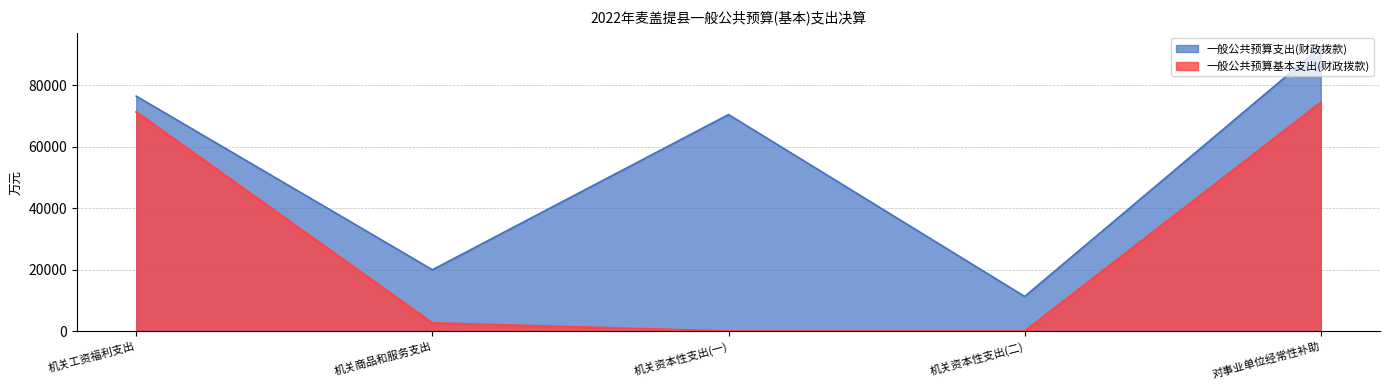

What is the greatest value displayed?

92410